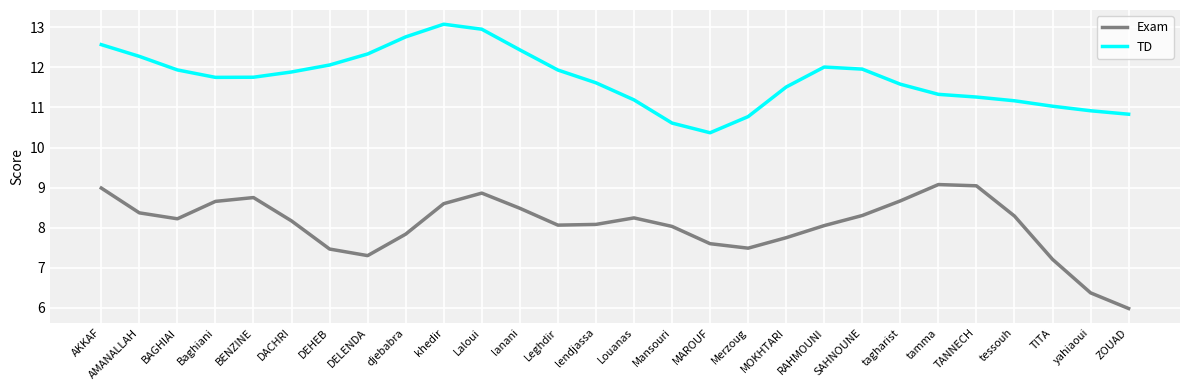

True or false: TD has a value of 10.8 at ZOUAD.

True